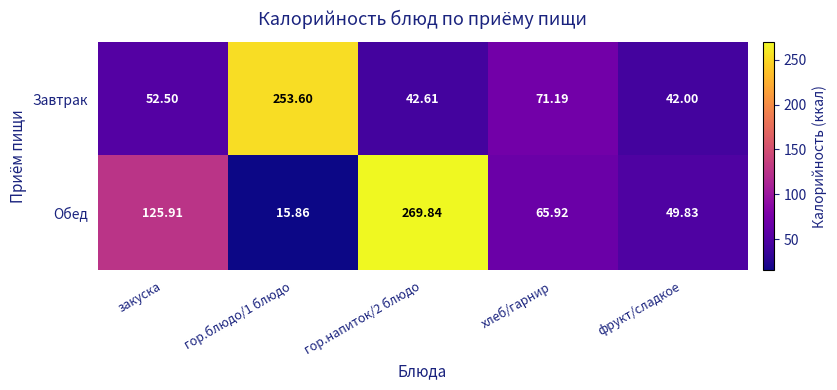

Which series changed the most between закуска and гор.блюдо/1 блюдо?

Завтрак